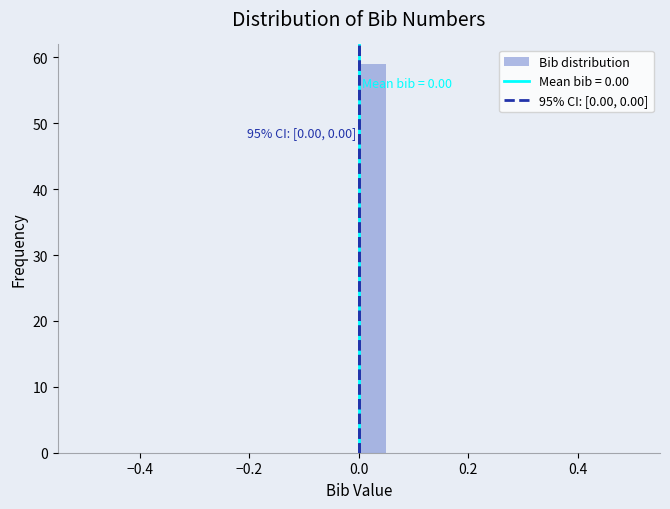

Around what value on the x-axis is the tallest bar? Give the approximate position of its centre, as read against the axis.

0.02